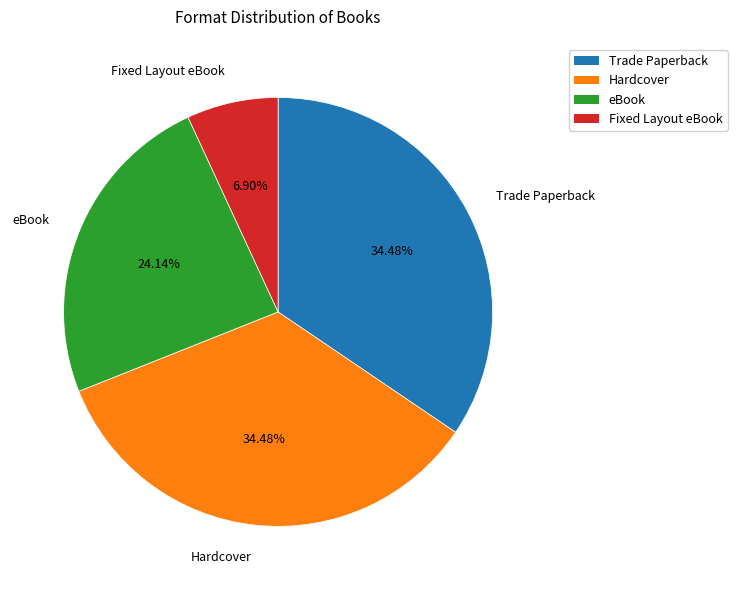

What percentage do Trade Paperback and Fixed Layout eBook together represent?

41.4%